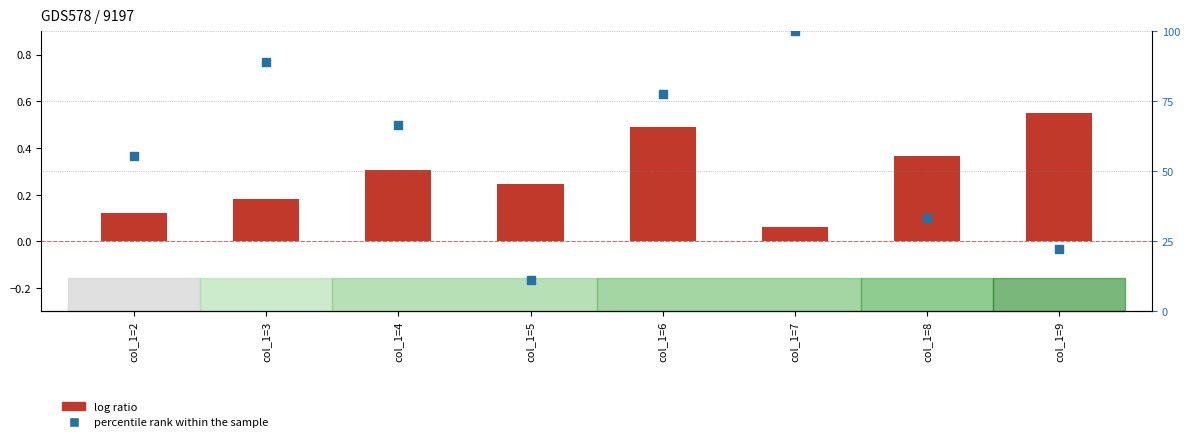

Between col_1=2 and col_1=4, which is larger?

col_1=4